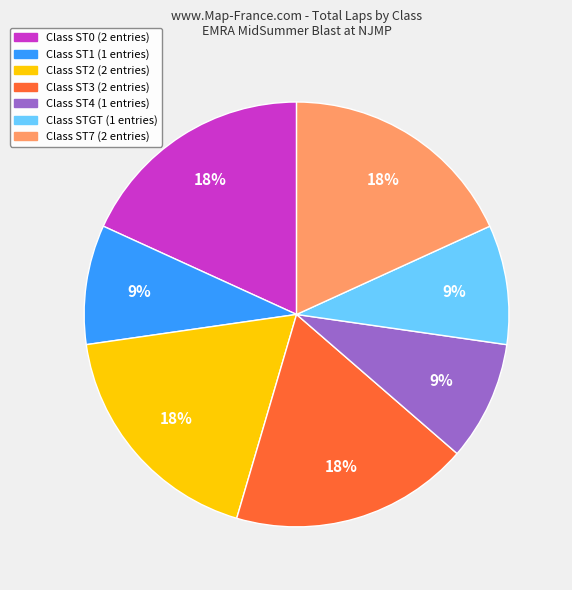

Count the number of slices in the pie.

7